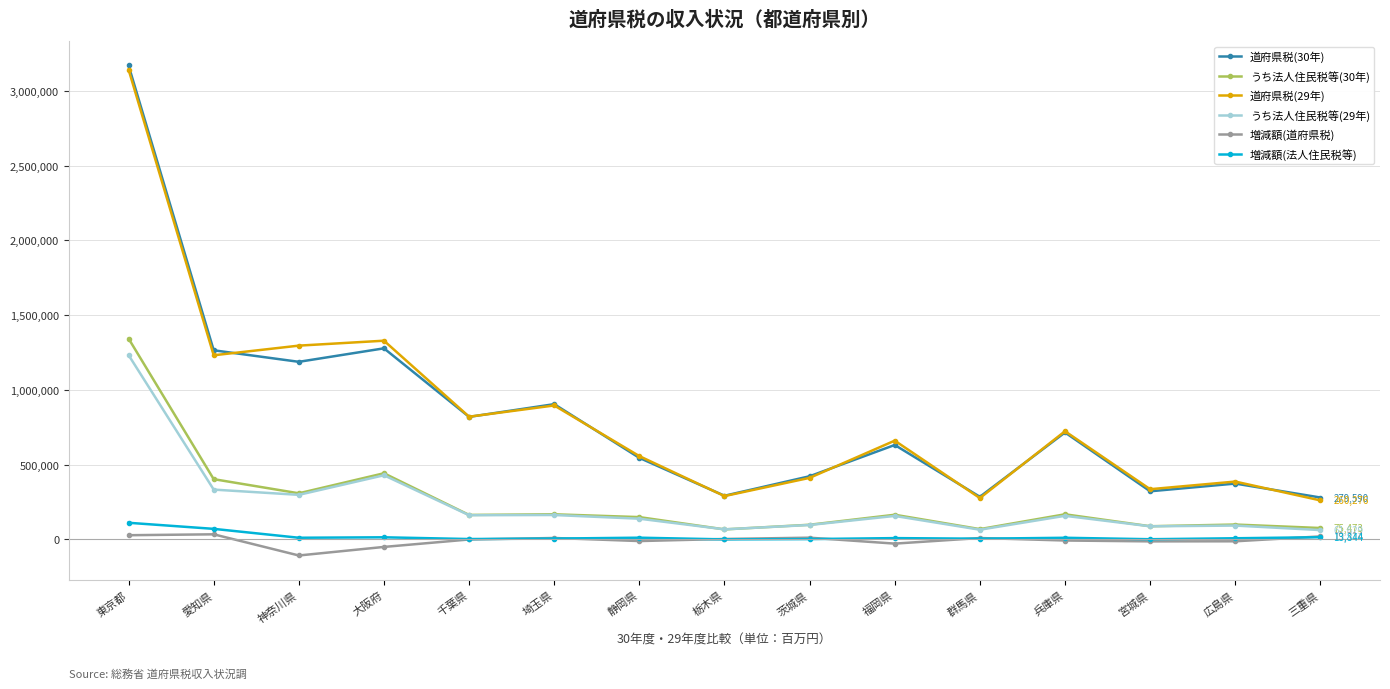

How many values in the 道府県税(29年) series are below 660082?

7